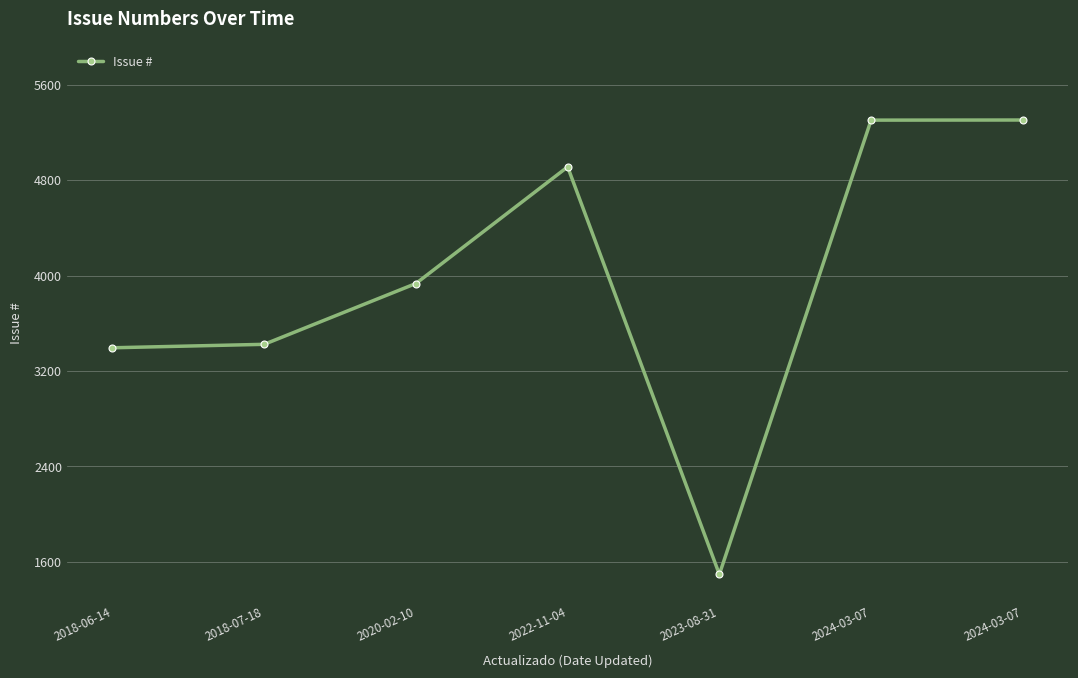

Reading left to right, what are all the values shown in this chart?

2018-06-14=3394	2018-07-18=3423	2020-02-10=3933	2022-11-04=4911	2023-08-31=1494	2024-03-07=5303	2024-03-07=5304